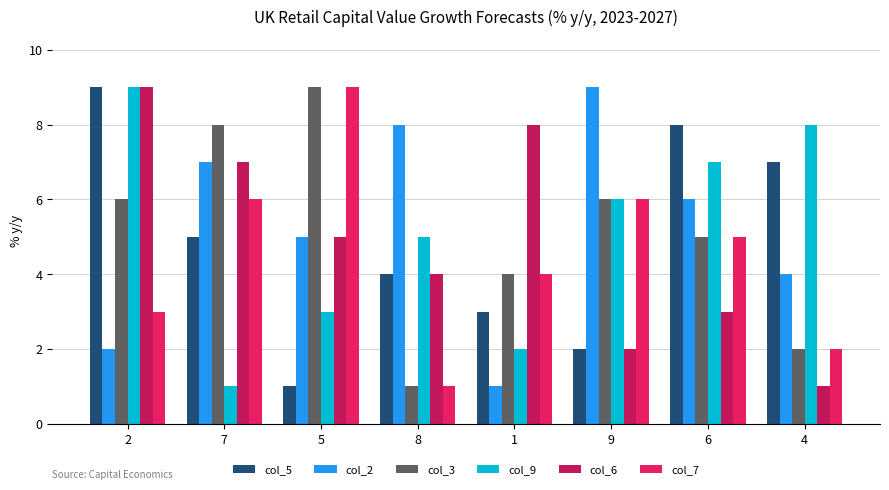

Count the col_2 values in the range 4 to 8.

5